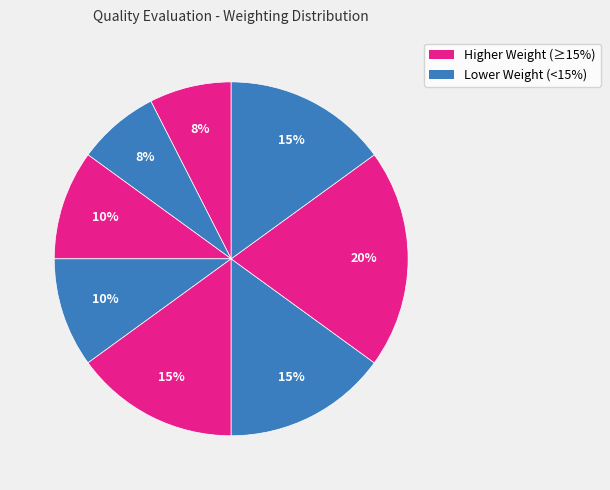

How many segments does this pie chart have?

8